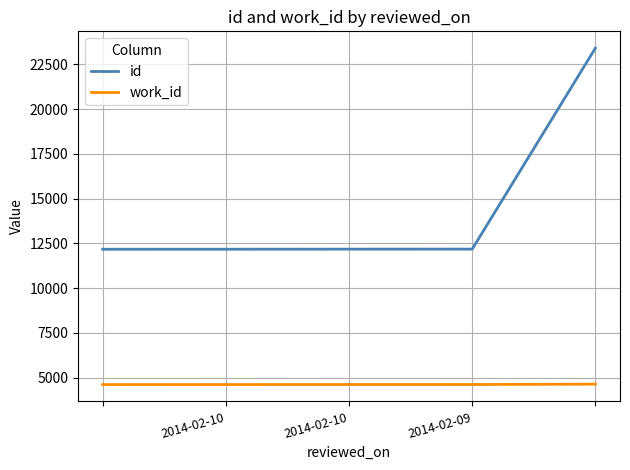

What is the smallest value displayed?

4619